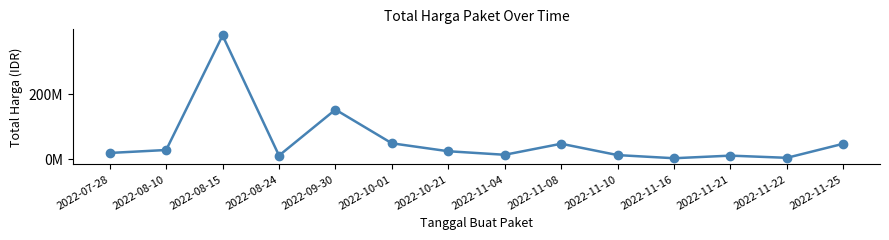

Where is the first local maximum?

2022-08-15